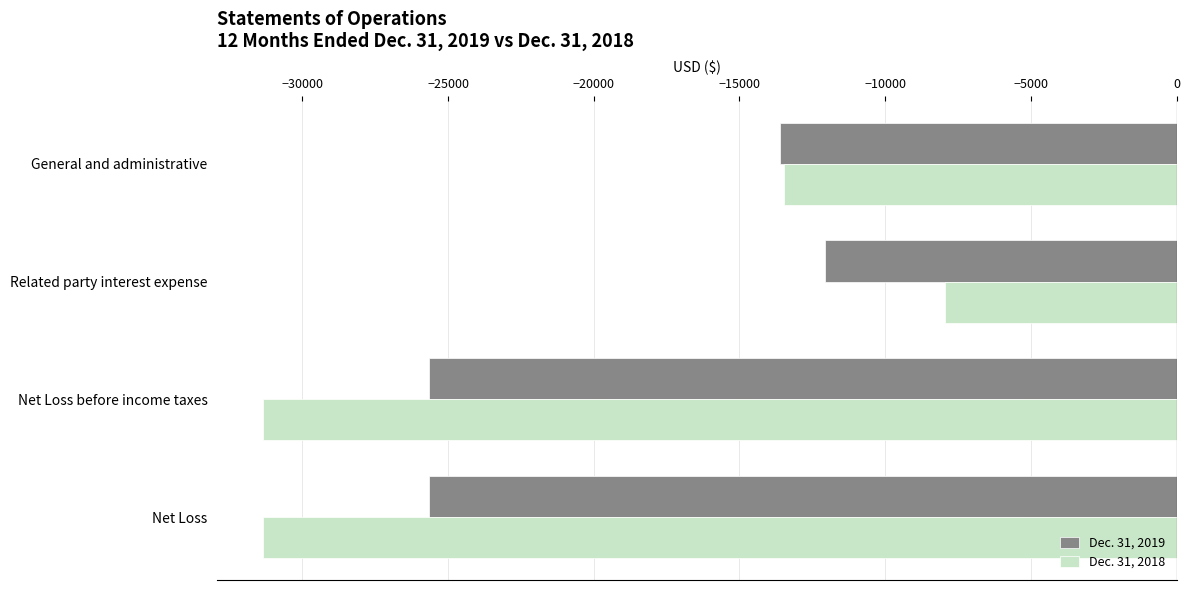

What is the sum of all Dec. 31, 2019 values?

-77001